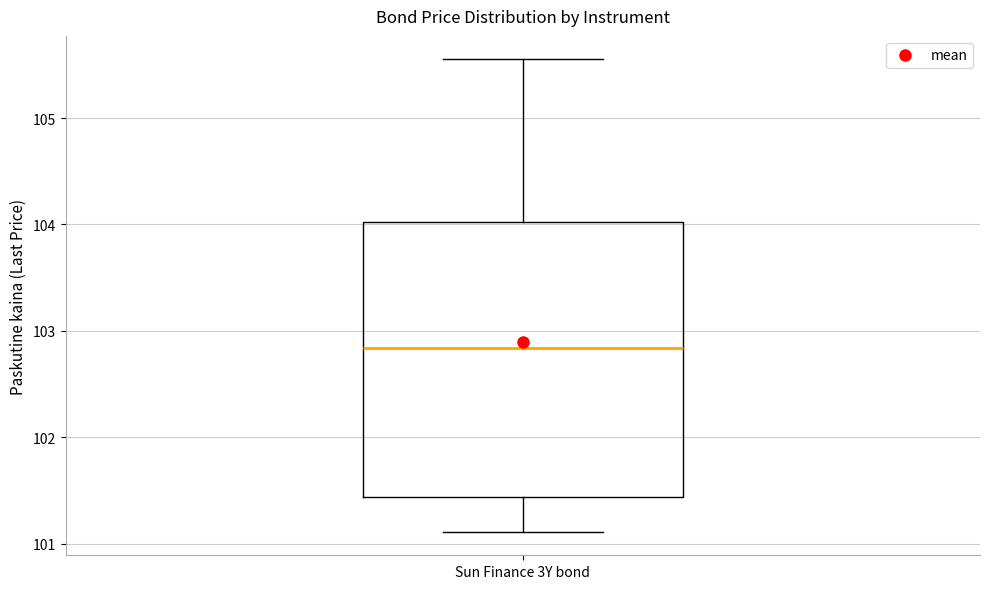

Transcribe this box plot: give where the median line is, the range the box spans, and where the two whiskers end, as read against the y-axis. The values are not printed on the chart, so give them approximately, as read against the axis.

median 102.8, box 101.4 to 104.0, whiskers 101.1 to 105.6